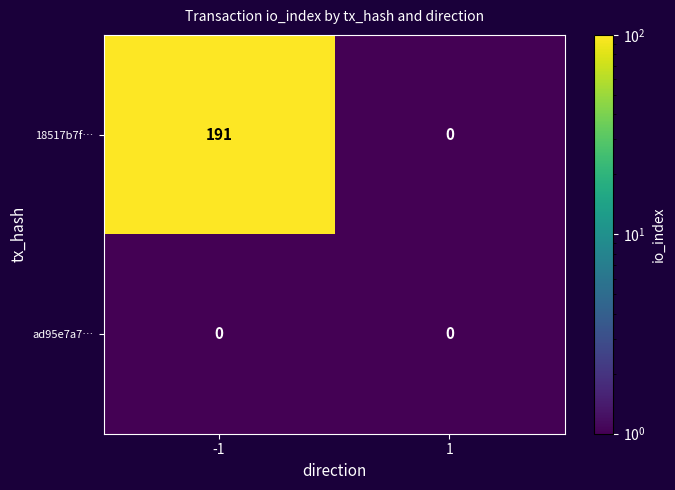

The value of 18517b7f… at 1 is 74. True or false?

False